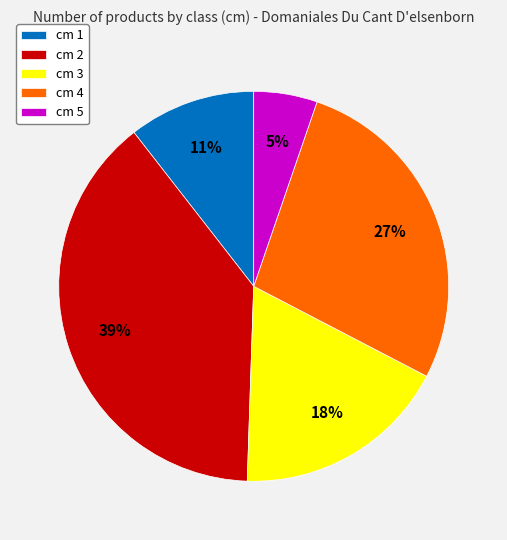

Approximately how many times larger is the value at cm 1 compared to cm 2?

0.3